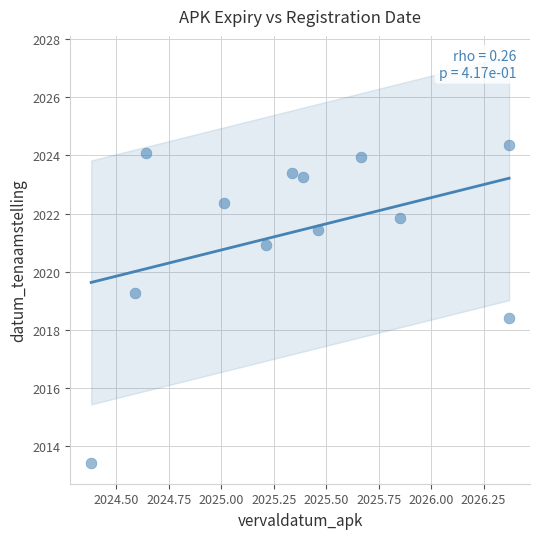

What Y value in the scatter plot is closest to 2018?

2018.4